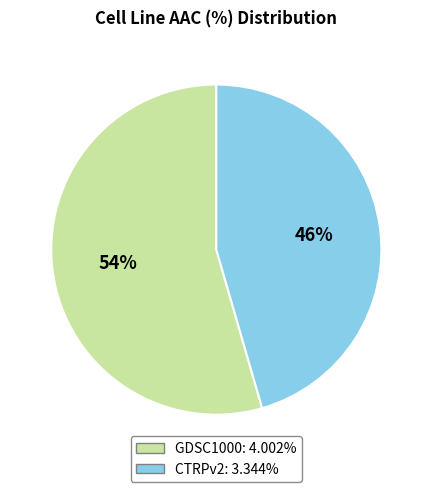

True or false: CTRPv2 accounts for 36% of the total.

False